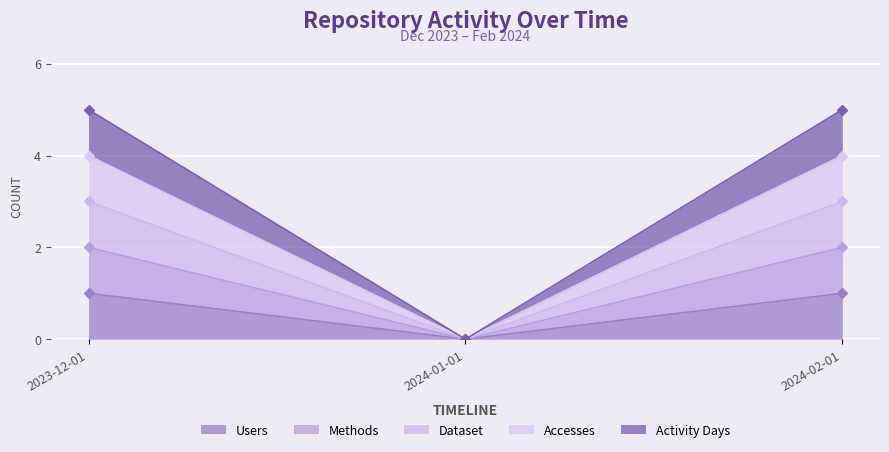

Rank the categories by Methods value from lowest to highest.

2024-01-01, 2023-12-01, 2024-02-01